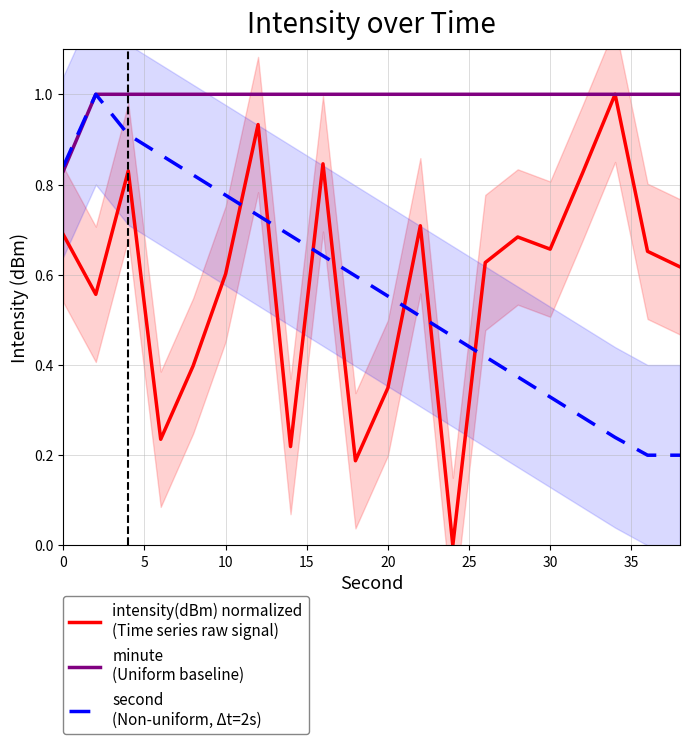

The value of intensity(dBm) normalized
(Time series raw signal) at 30 is 1.4. True or false?

False